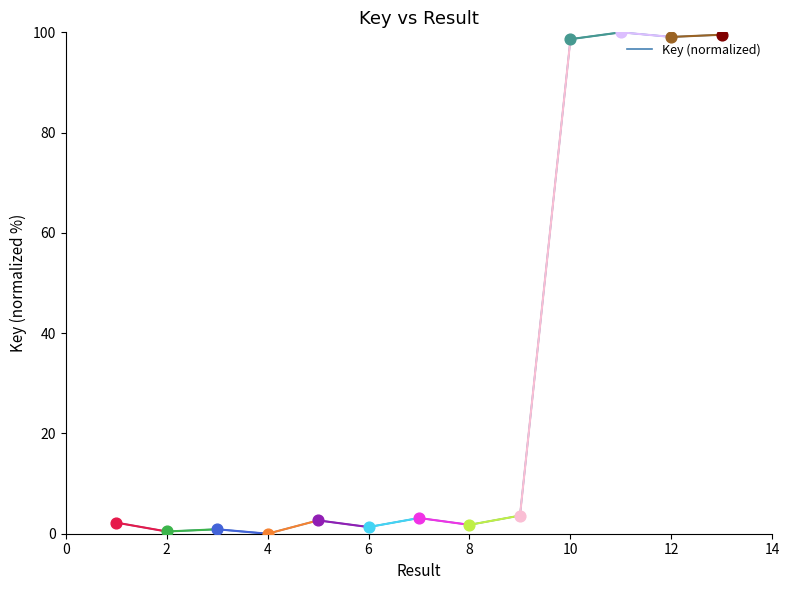

What is the difference between the maximum and minimum values?

100.0